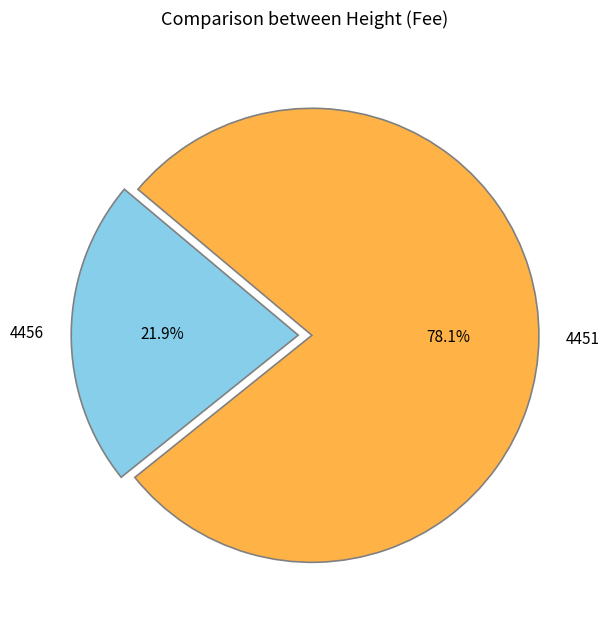

To the nearest percent, what is the difference between the largest and smallest slice percentages?

56%